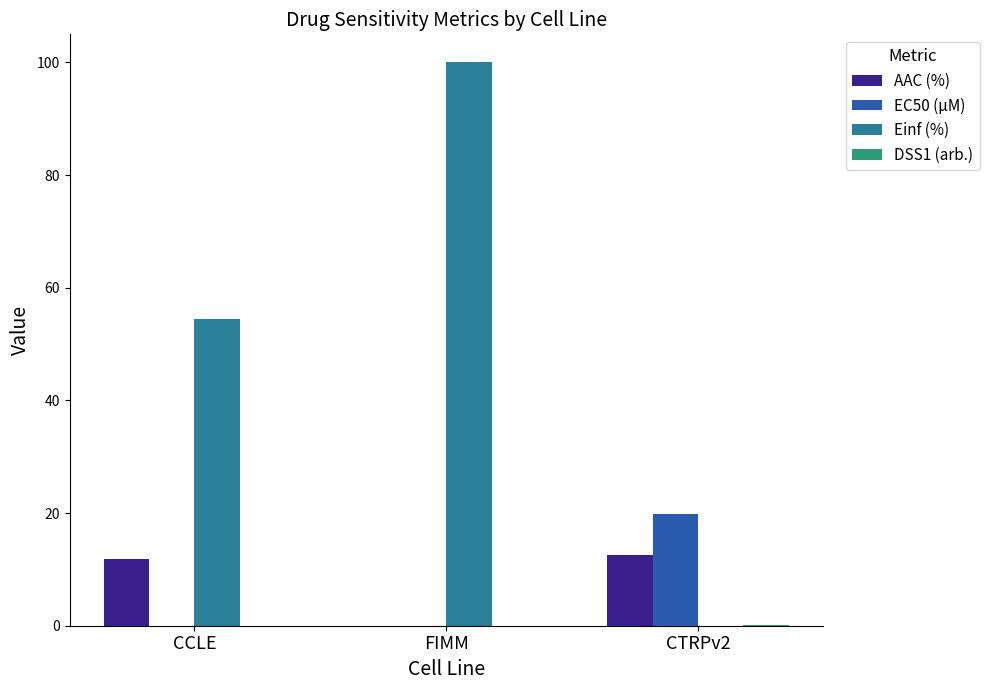

How many groups of bars are there?

3